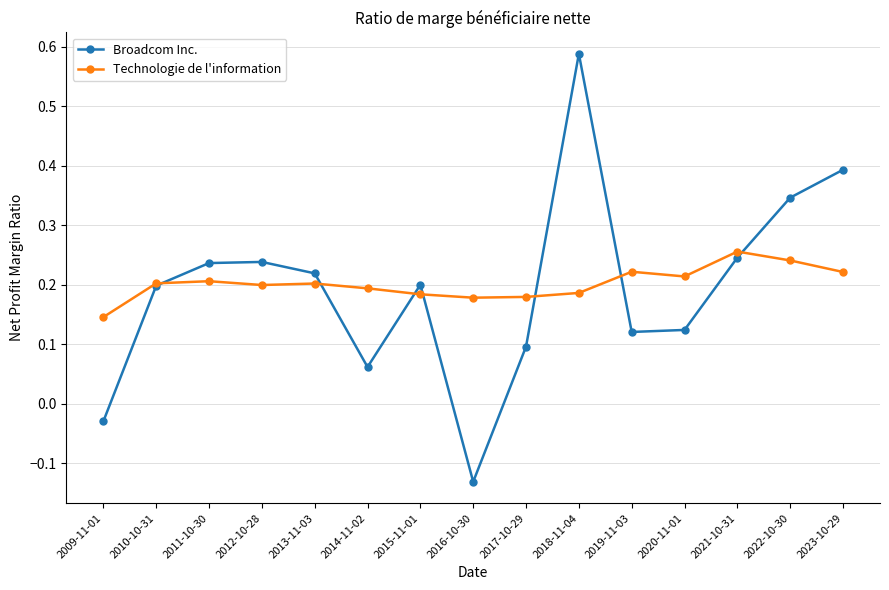

Rank the series by their maximum value, from highest to lowest.

Broadcom Inc., Technologie de l'information